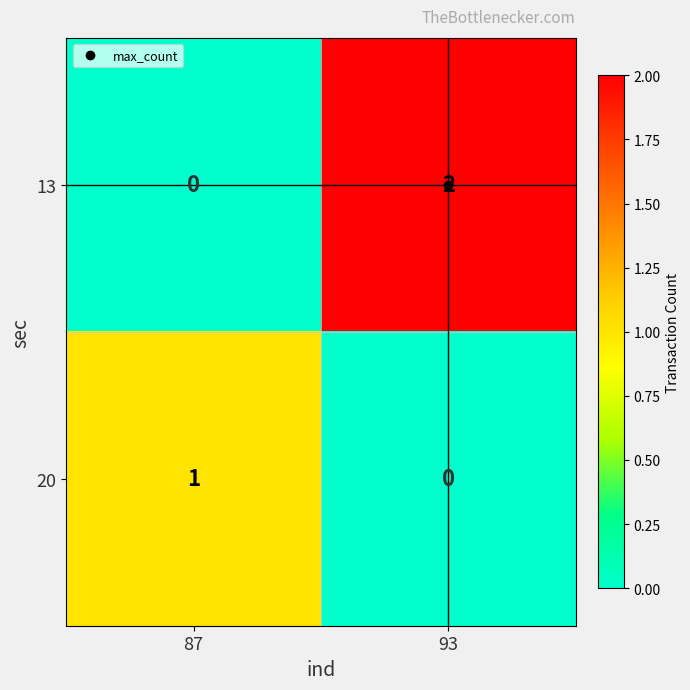

Where is 13 nearest to the value 1?

87